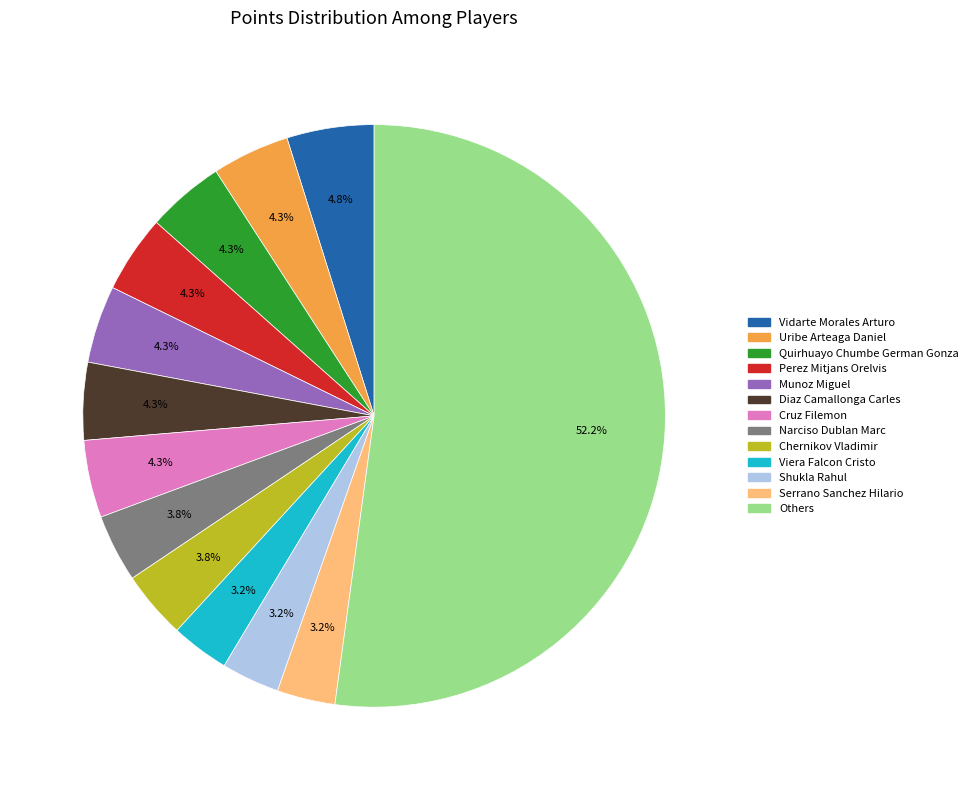

Is there any slice that represents more than half of the pie?

Yes